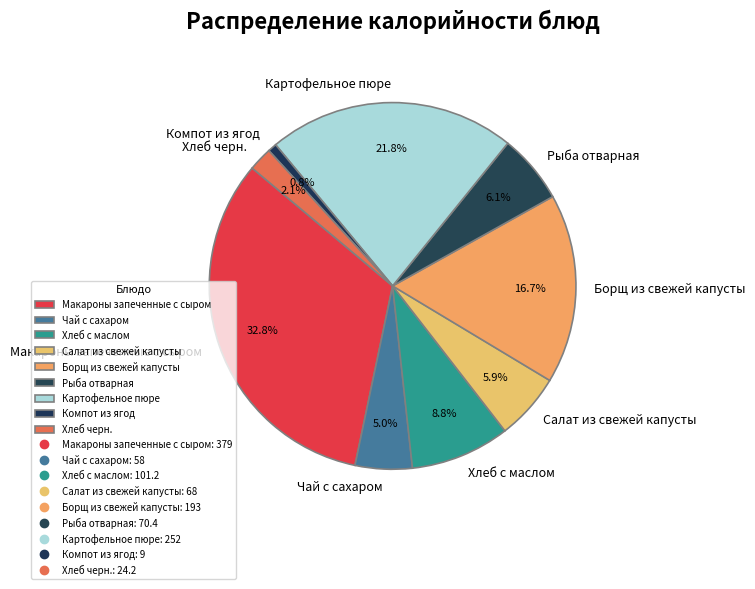

Is Компот из ягод the majority of the pie?

No